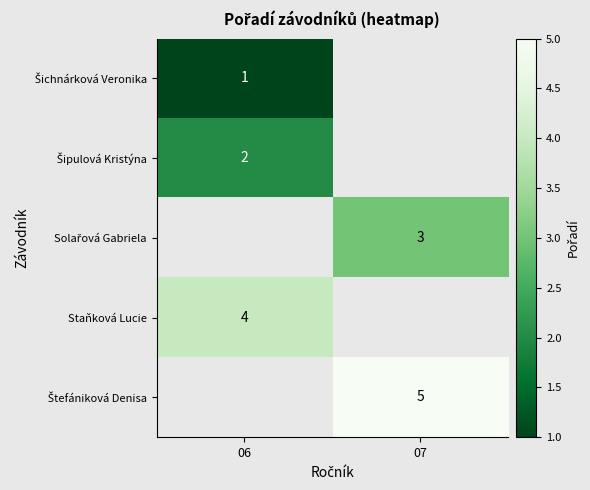

The Šichnárková Veronika series shows 1.0 at 06. True or false?

True